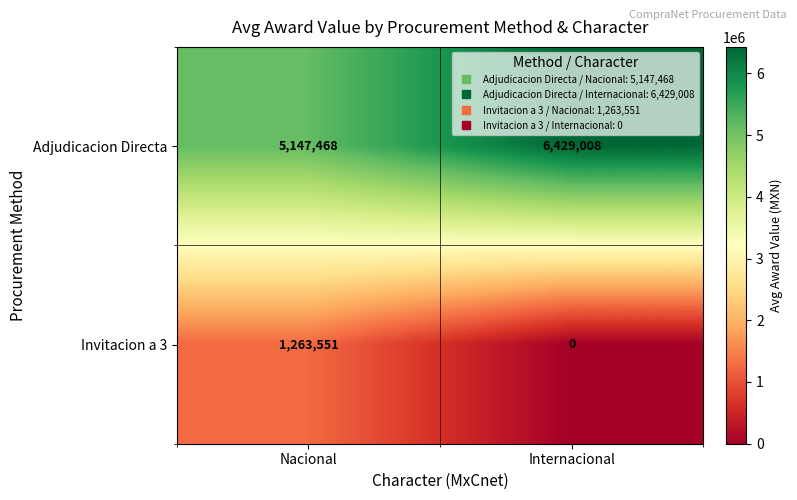

Is it true that Adjudicacion Directa equals 6885745 at Nacional?

False